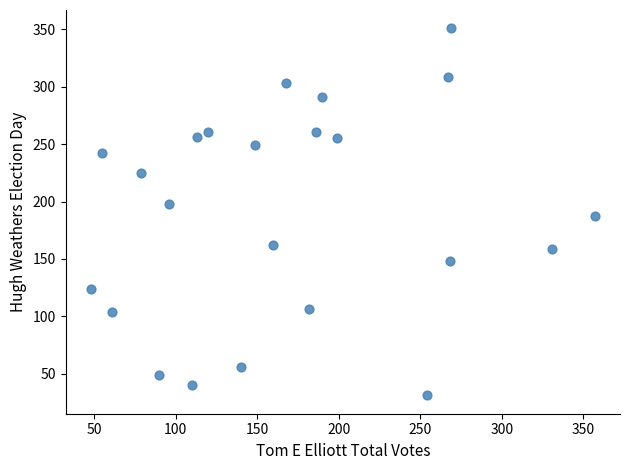

What is the range of Y values (max minus min)?

320